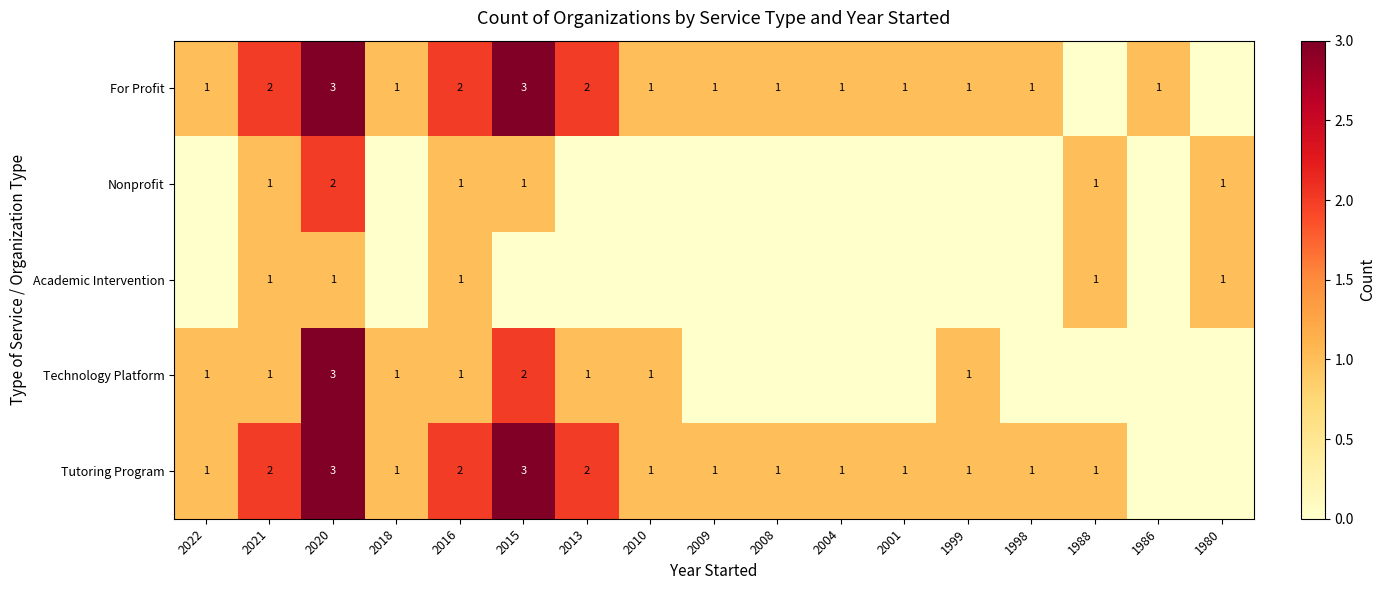

Is it true that Tutoring Program equals 1 at 1999?

True